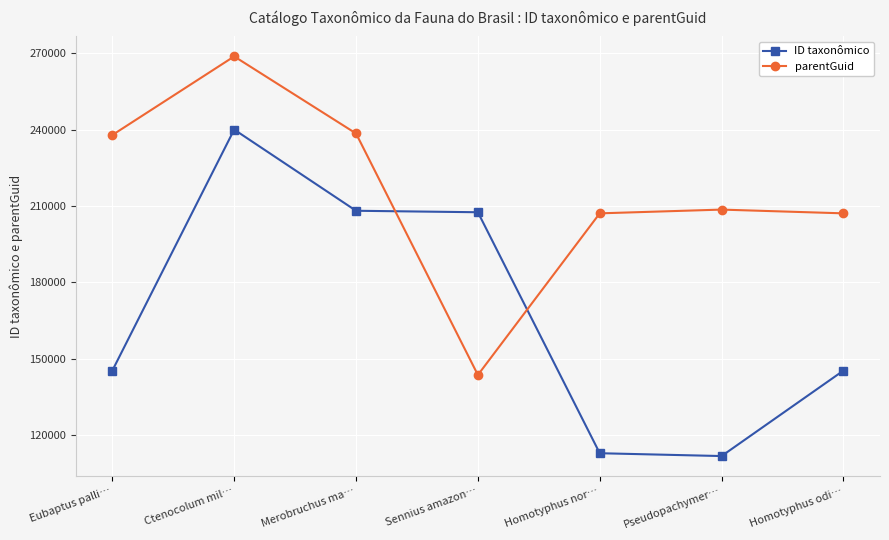

Count the number of categories in the chart.

7